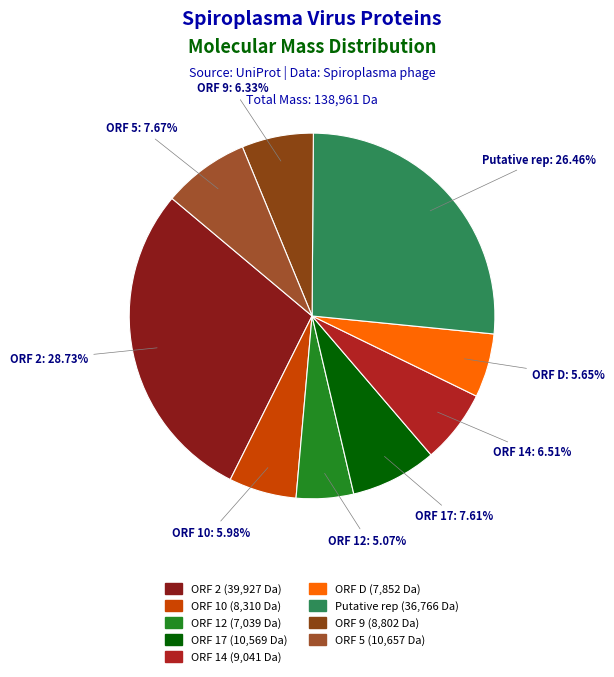

To the nearest percent, what is the difference between the largest and smallest slice percentages?

24%